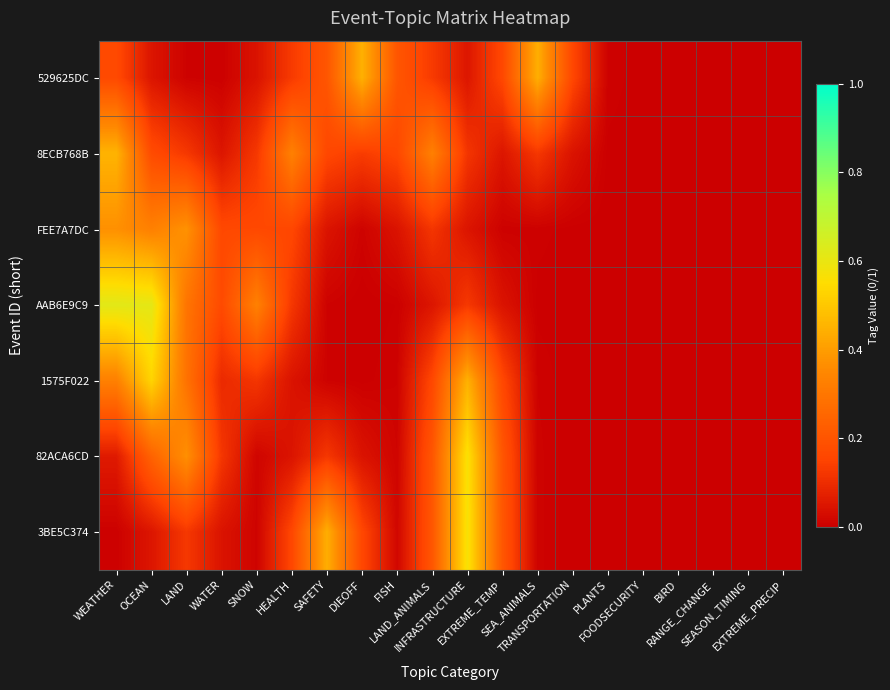

Which has a higher value, FOODSECURITY or SAFETY?

SAFETY